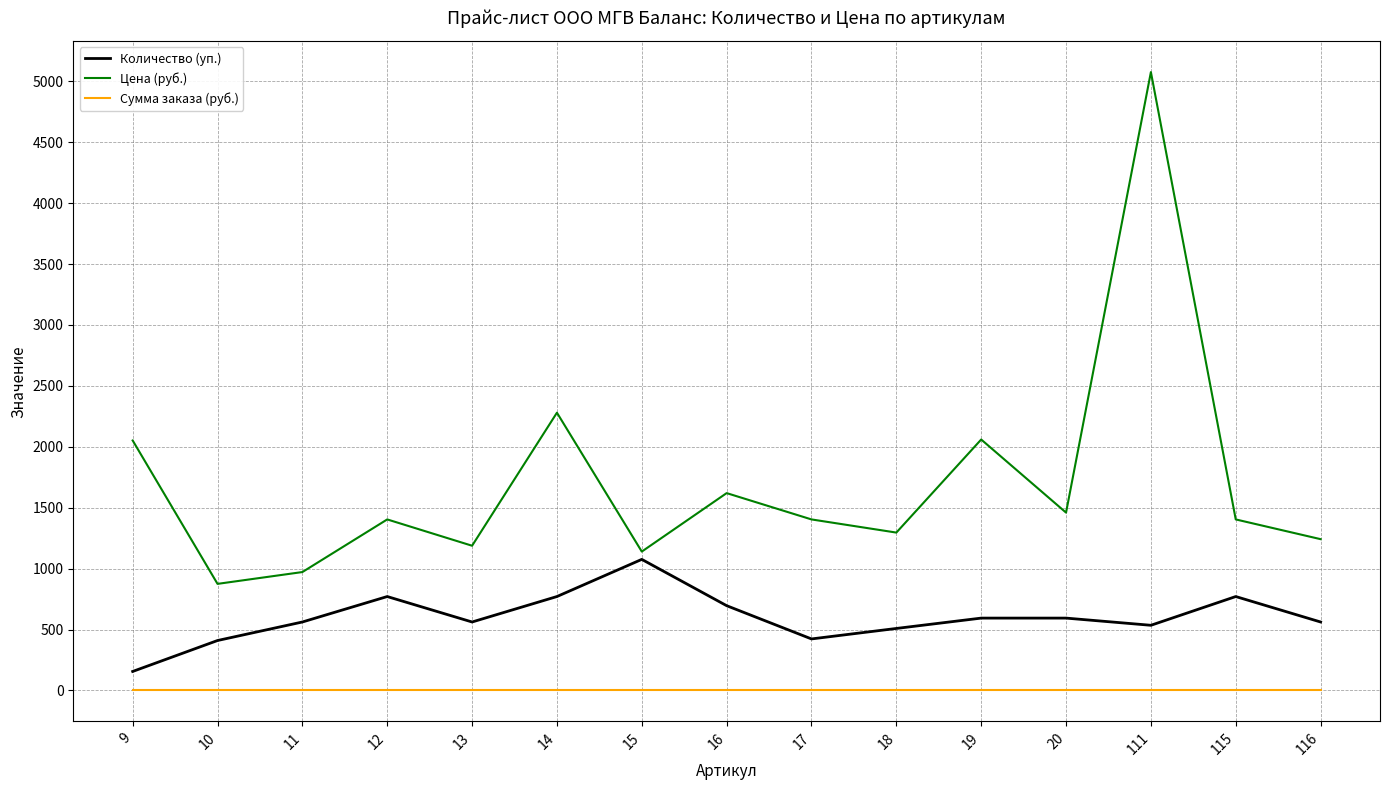

True or false: Сумма заказа (руб.) and Количество (уп.) intersect in this chart.

False